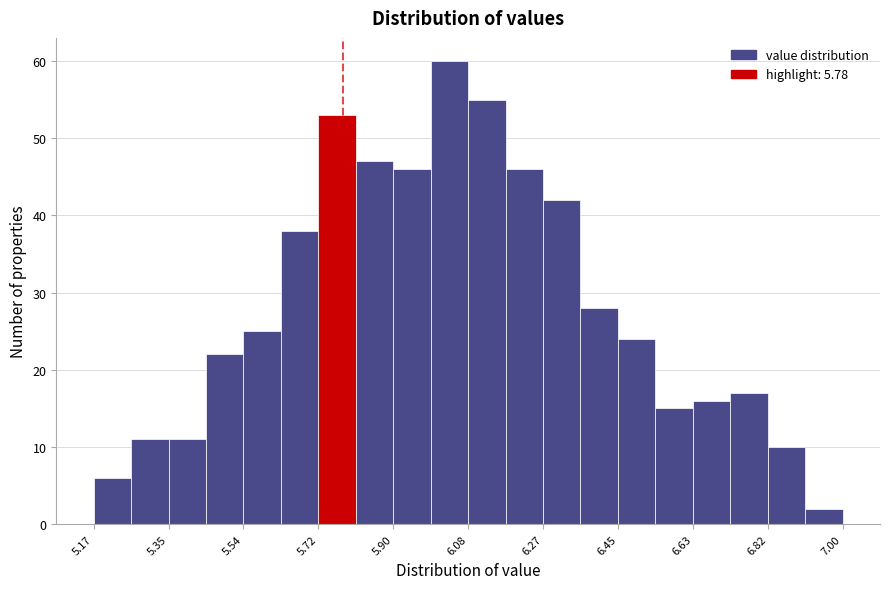

Over which range of the x-axis is the bar tallest?

6.00 to 6.08